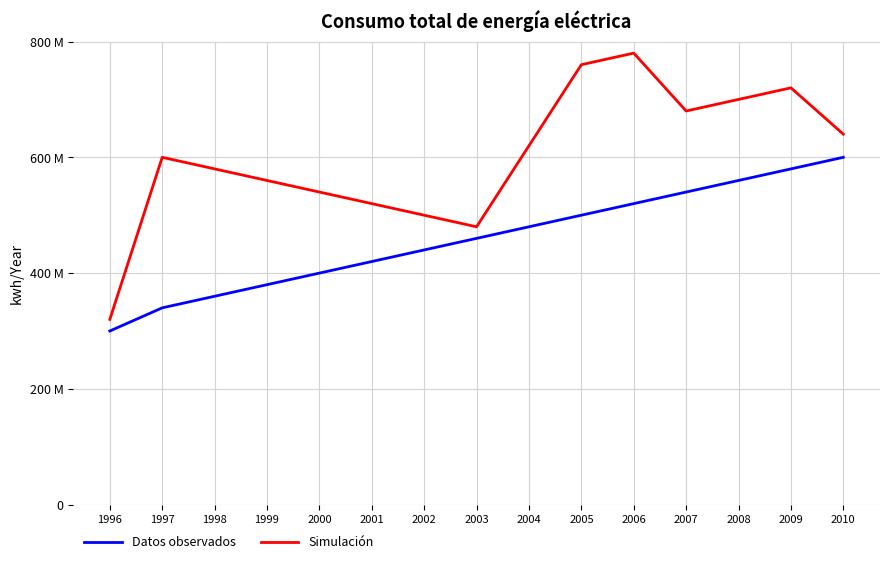

Which label corresponds to the largest value in the chart?

2006